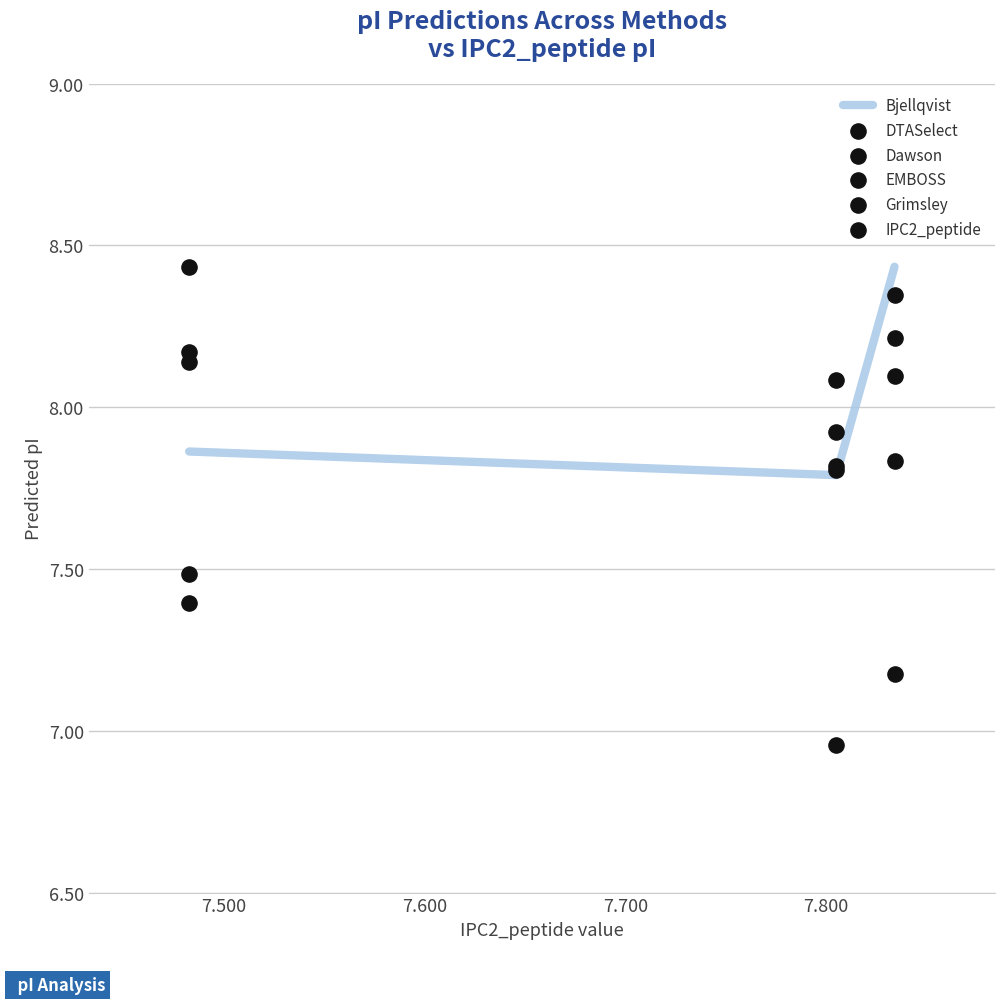

Is the value of DTASelect at 7.500 greater than the value of IPC2_peptide at 7.500?

Yes